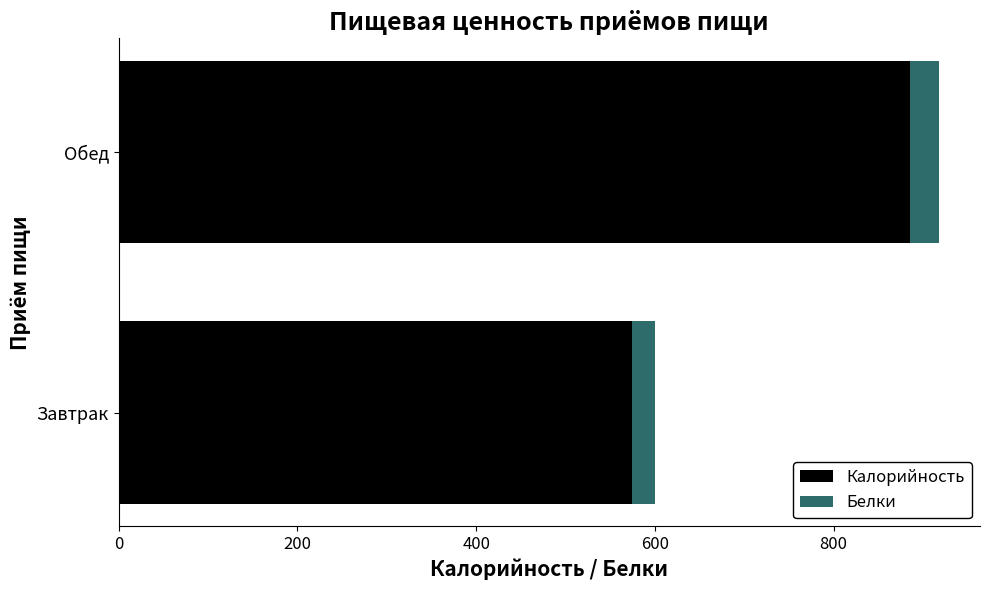

What is the difference between the Калорийность values at Обед and Завтрак?

311.2